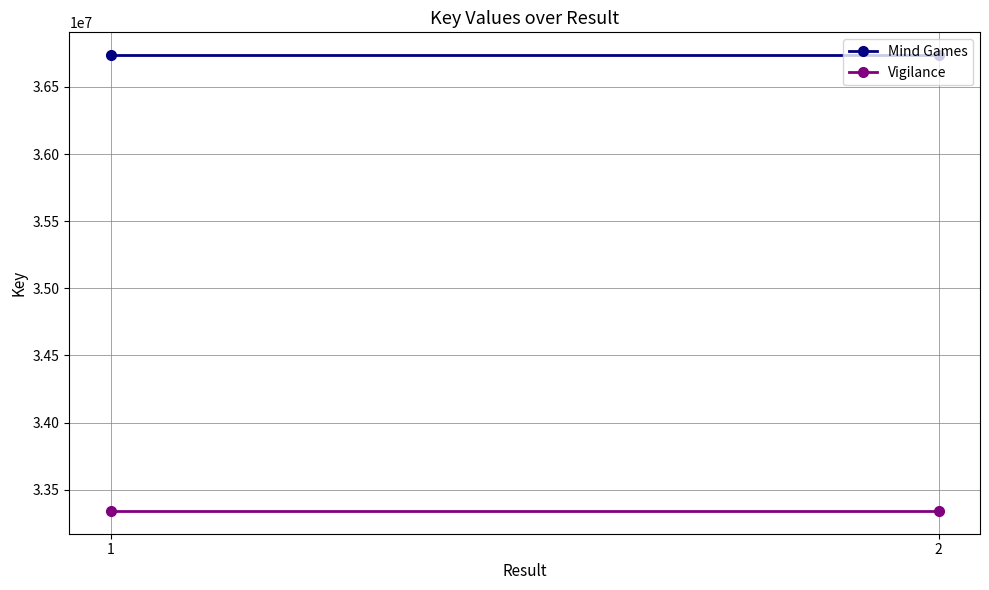

Rank the series by their average value, from highest to lowest.

Mind Games, Vigilance